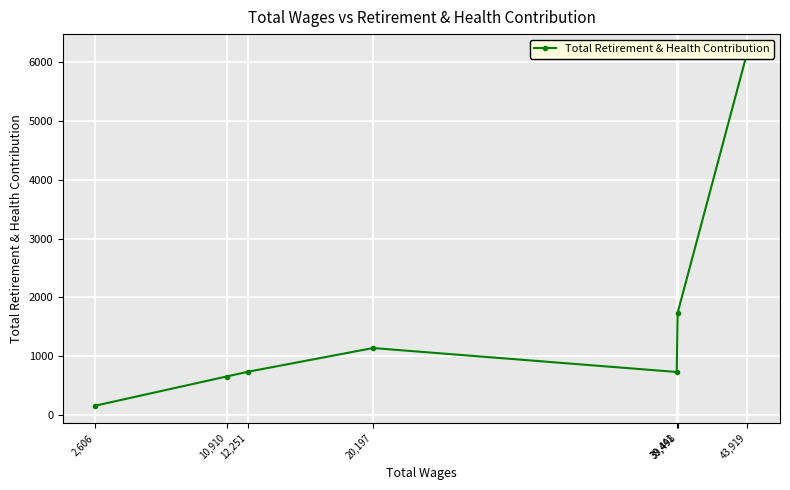

True or false: the data has more than 1 interior local peaks.

False